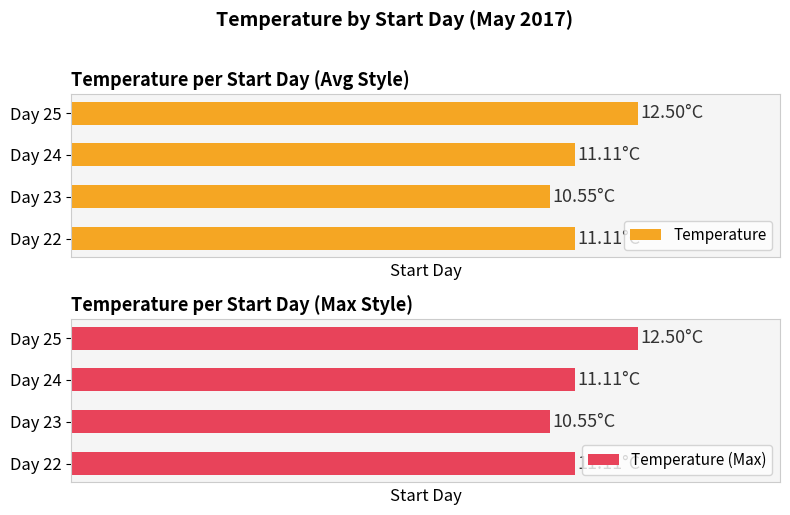

What is the lowest value of the Temperature (Max) series?

10.6